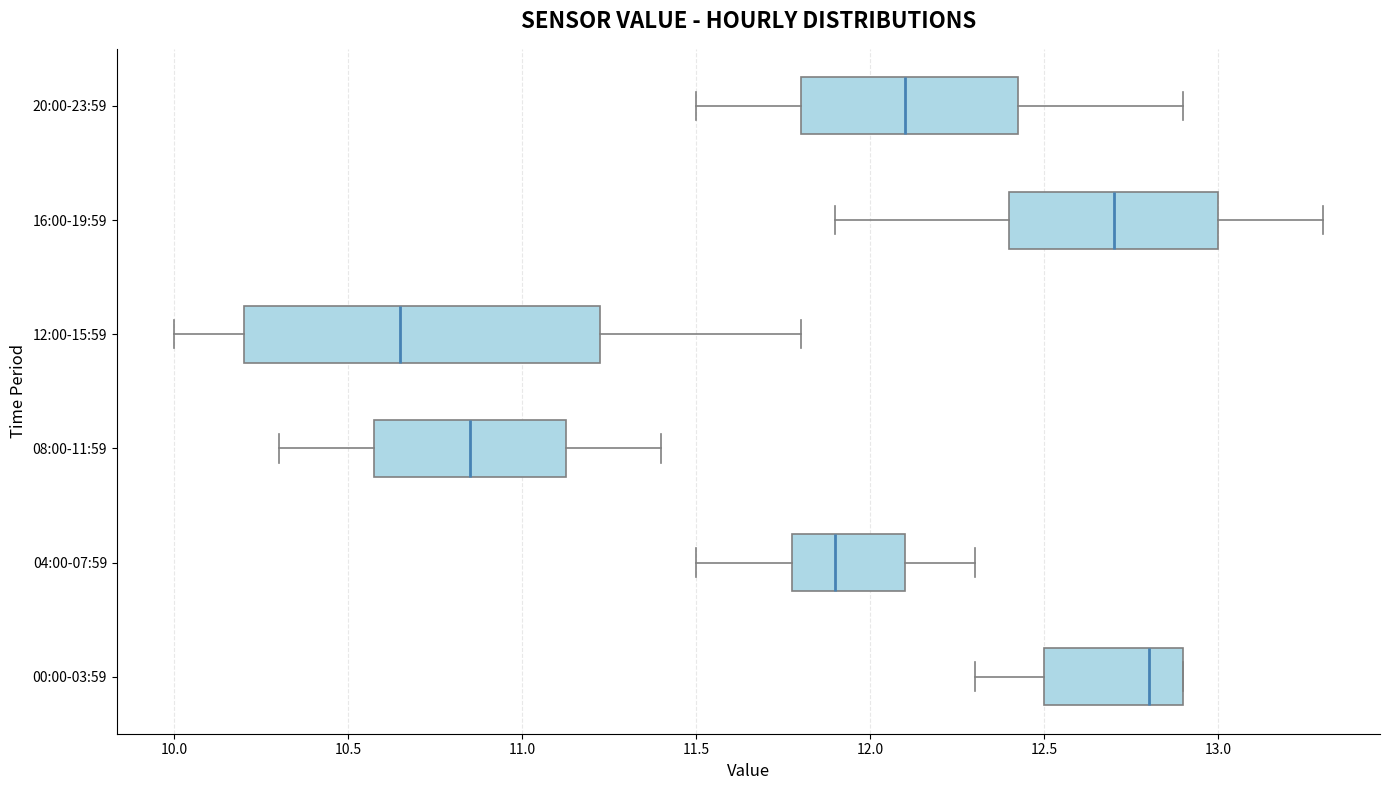

Reading bottom to top, transcribe this box plot: for each box, give where its median line is, the range the box spans, and where its two whiskers end, as read against the x-axis. The values are not printed on the chart, so give them approximately, as read against the axis.

00:00-03:59: median 12.80, box 12.50 to 12.90, whiskers 12.30 to 12.90
04:00-07:59: median 11.90, box 11.80 to 12.10, whiskers 11.50 to 12.30
08:00-11:59: median 10.85, box 10.60 to 11.15, whiskers 10.30 to 11.40
12:00-15:59: median 10.65, box 10.20 to 11.25, whiskers 10.00 to 11.80
16:00-19:59: median 12.70, box 12.40 to 13.00, whiskers 11.90 to 13.30
20:00-23:59: median 12.10, box 11.80 to 12.45, whiskers 11.50 to 12.90